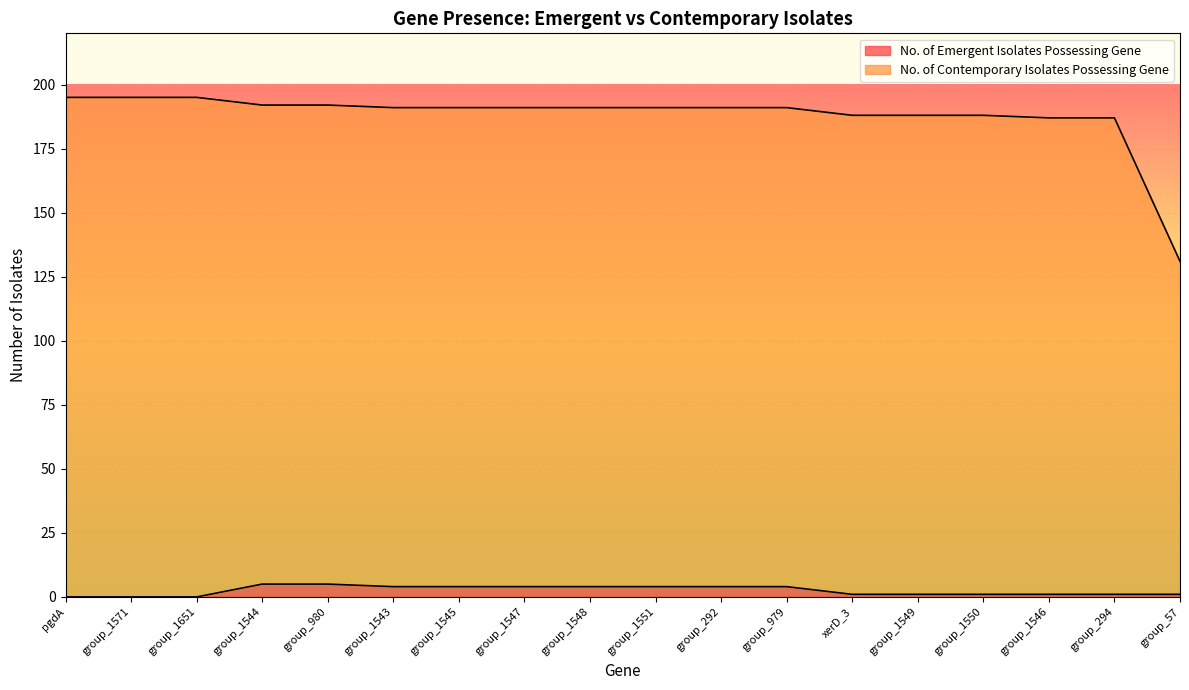

Which category has the lowest value in the No. of Contemporary Isolates Possessing Gene series?

group_57